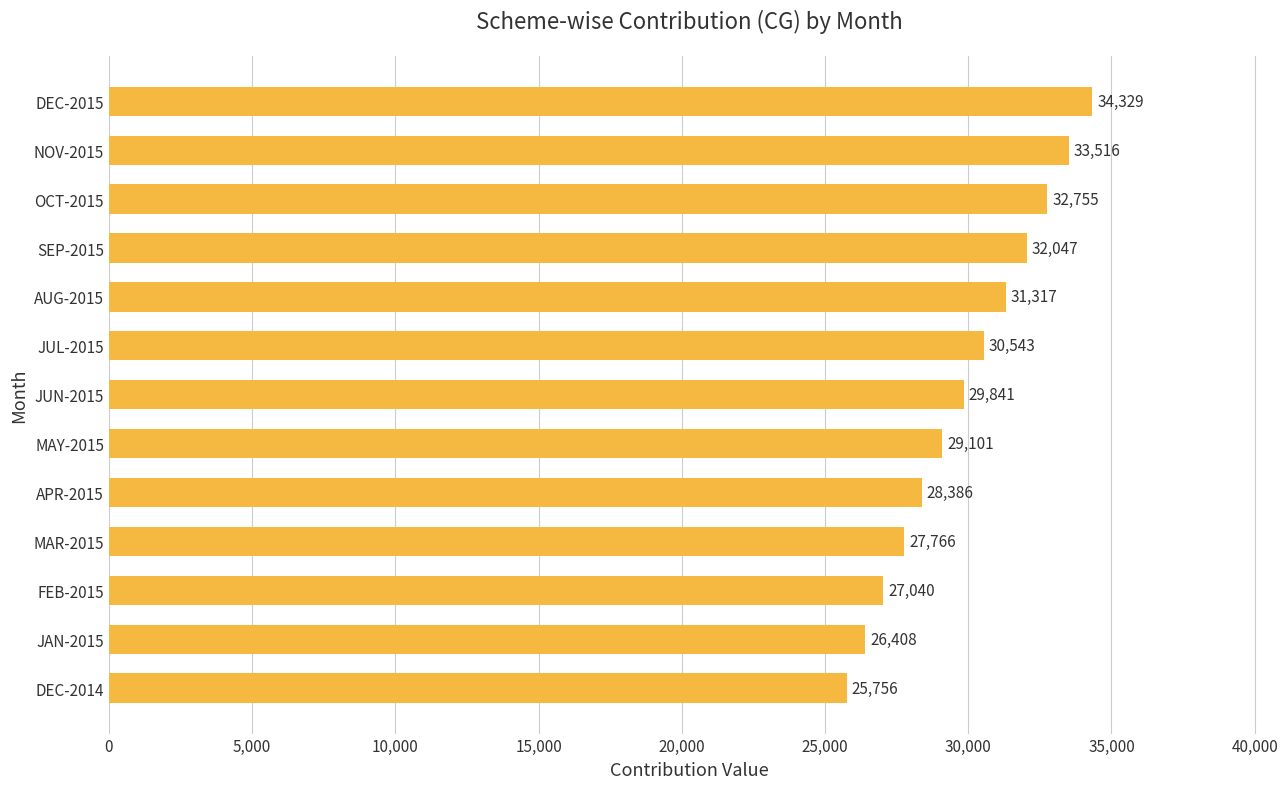

Rank the categories by value from lowest to highest.

DEC-2014, JAN-2015, FEB-2015, MAR-2015, APR-2015, MAY-2015, JUN-2015, JUL-2015, AUG-2015, SEP-2015, OCT-2015, NOV-2015, DEC-2015